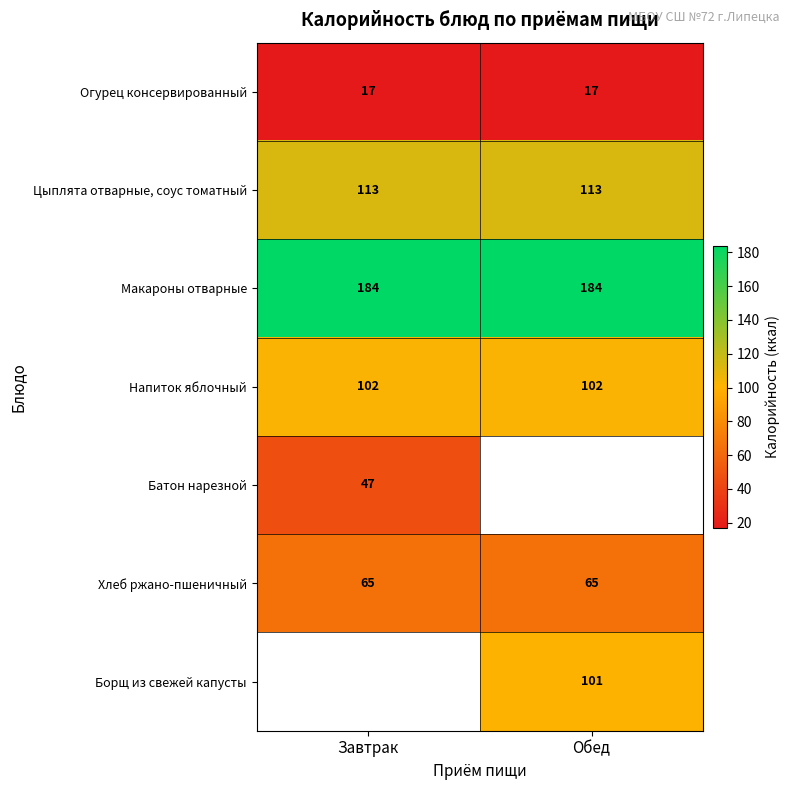

Is the value of Цыплята отварные, соус томатный at Завтрак greater than the value of Макароны отварные at Обед?

No